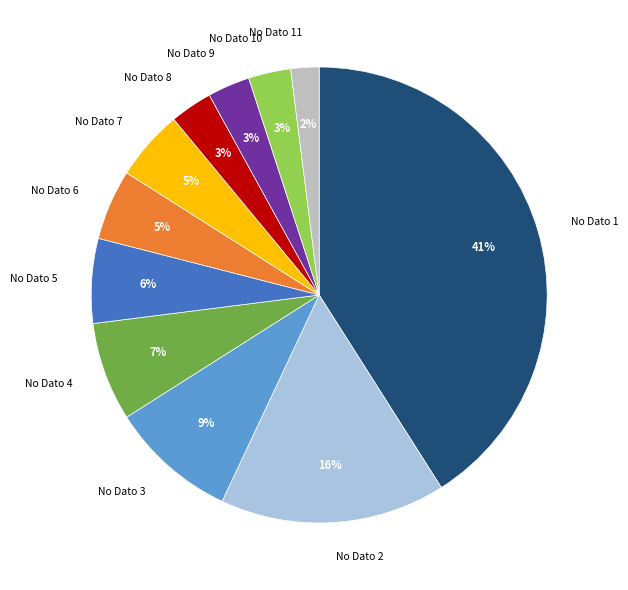

Is there a majority slice in this chart?

No